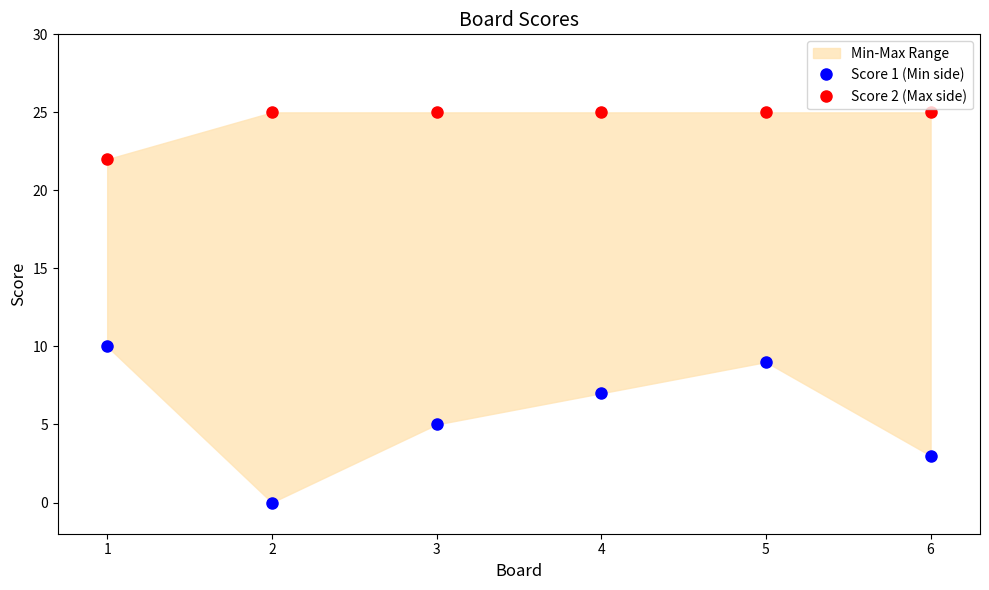

Which label corresponds to the smallest value in the chart?

2